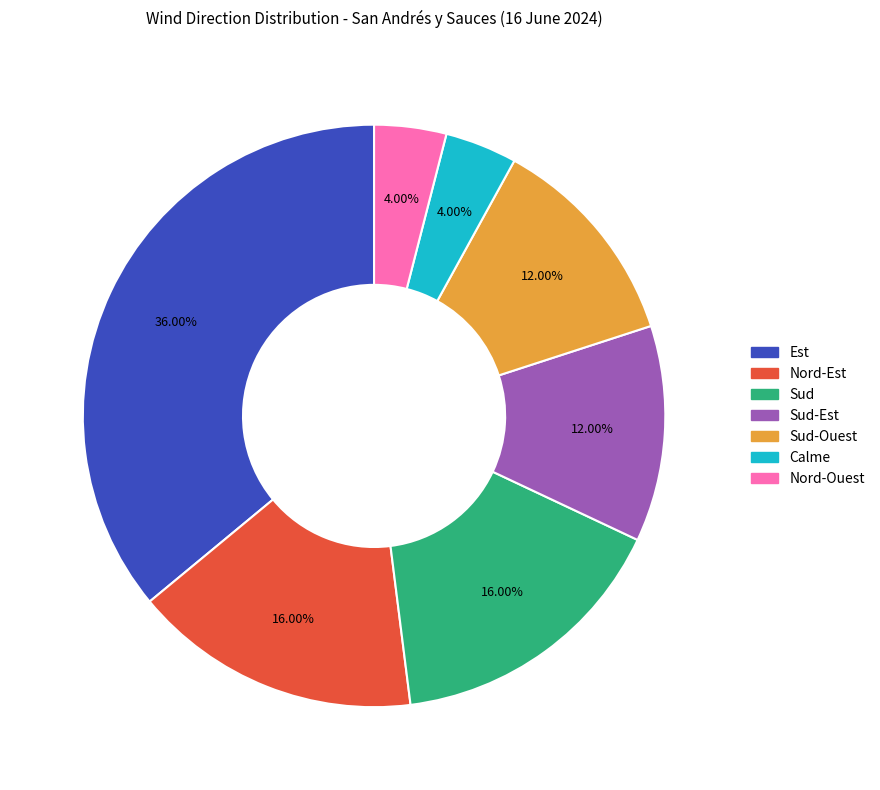

Does any single category account for the majority?

No